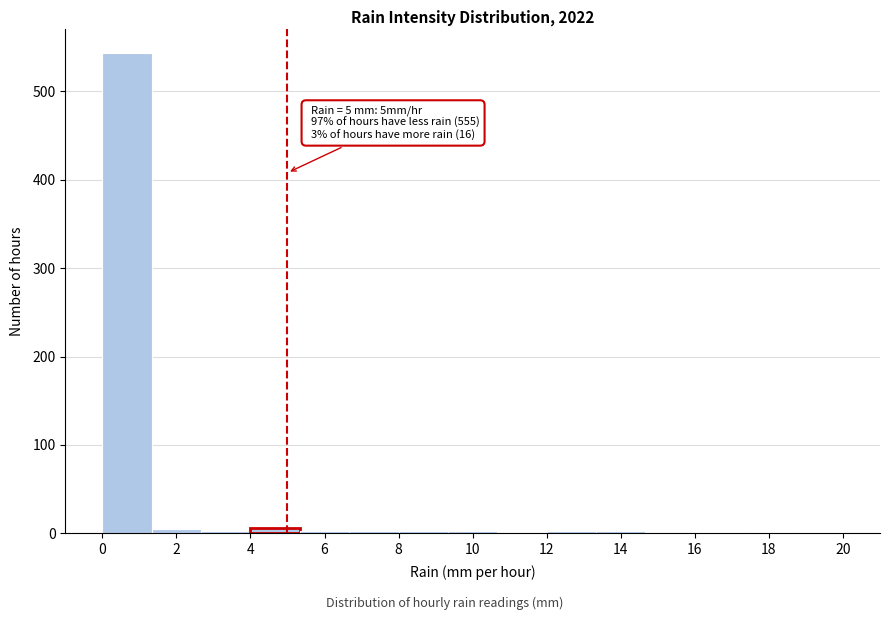

Which range on the x-axis has the tallest bar?

0.0 to 1.4